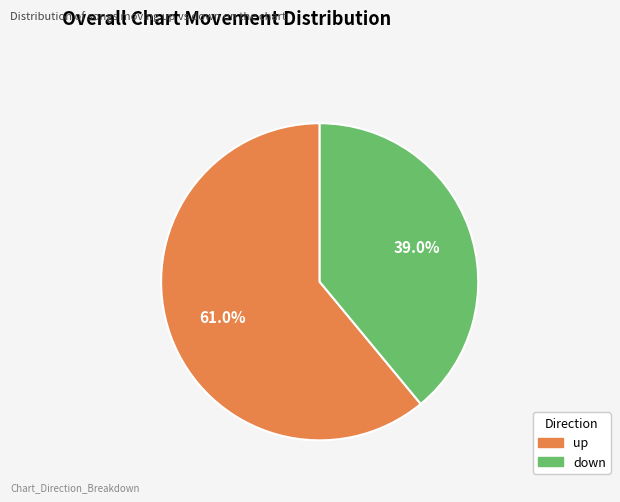

True or false: up accounts for 51% of the total.

False